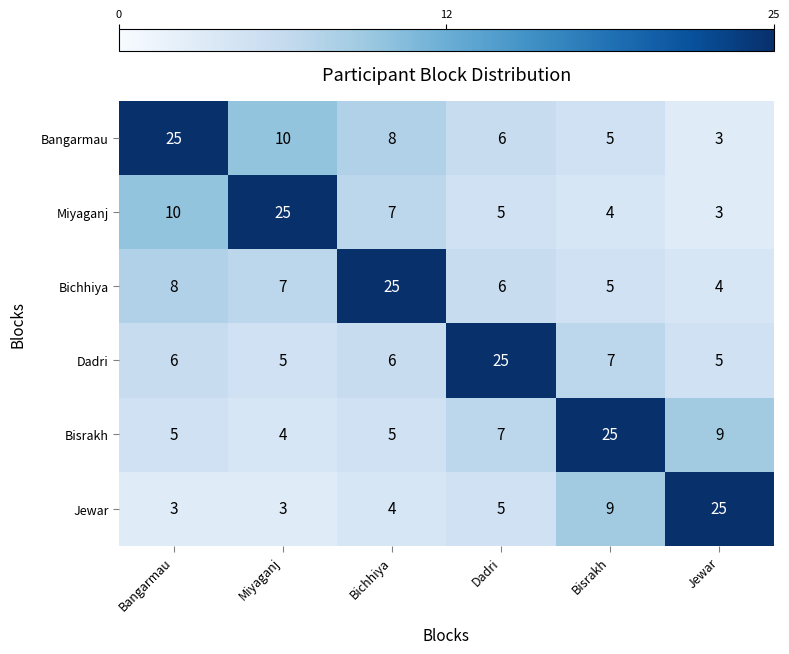

At which category is the sum across all series the highest?

Bangarmau